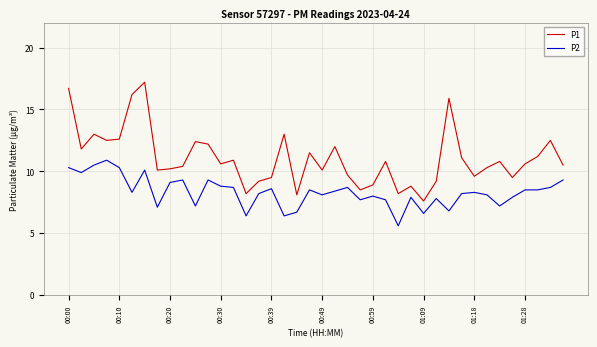

What is the average value of the P1 series?

11.1